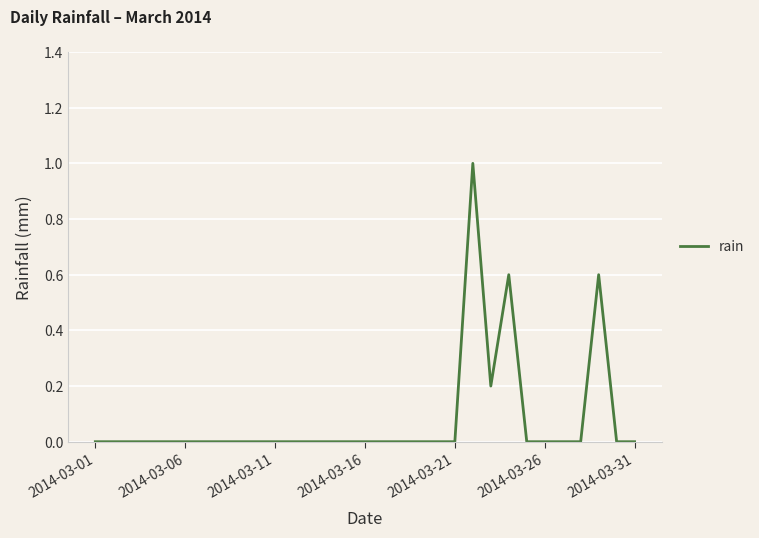

What is the difference between the maximum and minimum values?

1.0